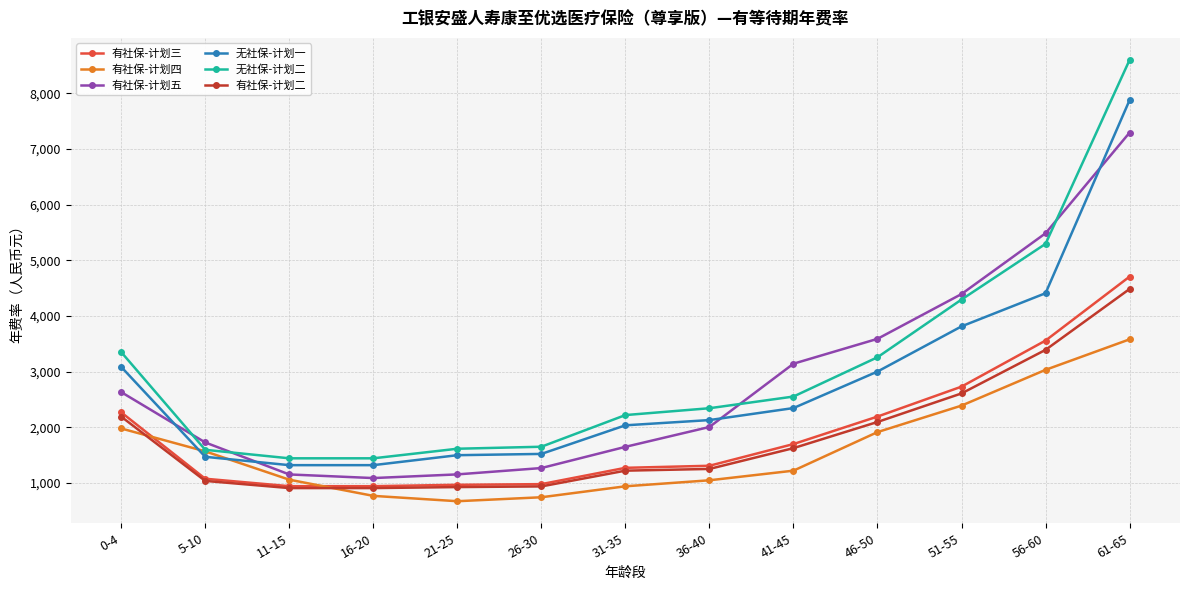

Is this an area chart (filled region under the line)?

No